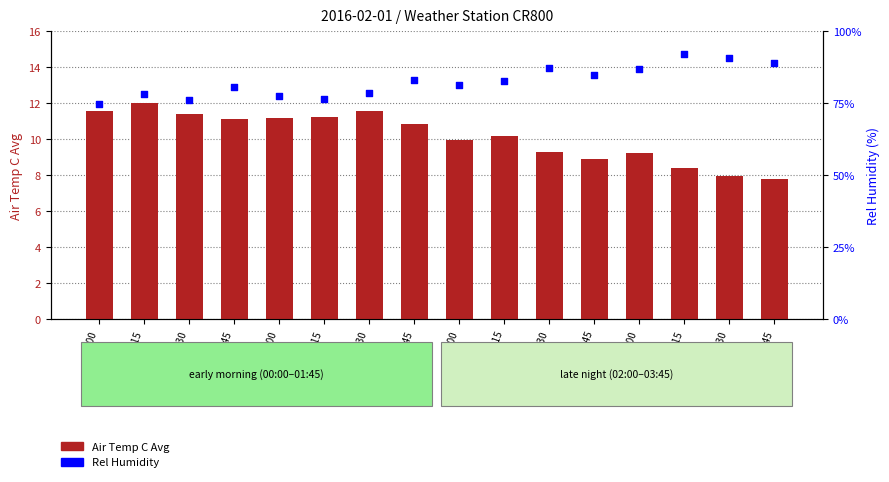

At which category is the sum across all series the highest?

03:15